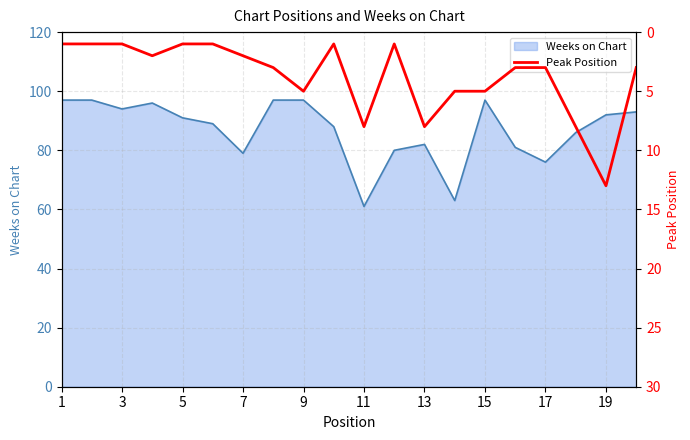

What is the lowest value of the Weeks on Chart series?

61